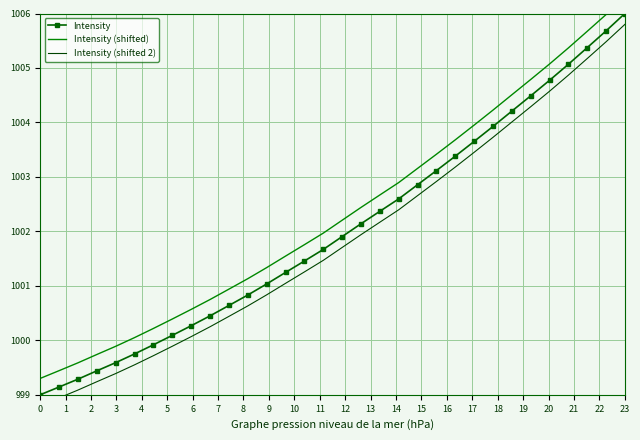

True or false: Intensity has more than 2 interior local peaks.

False